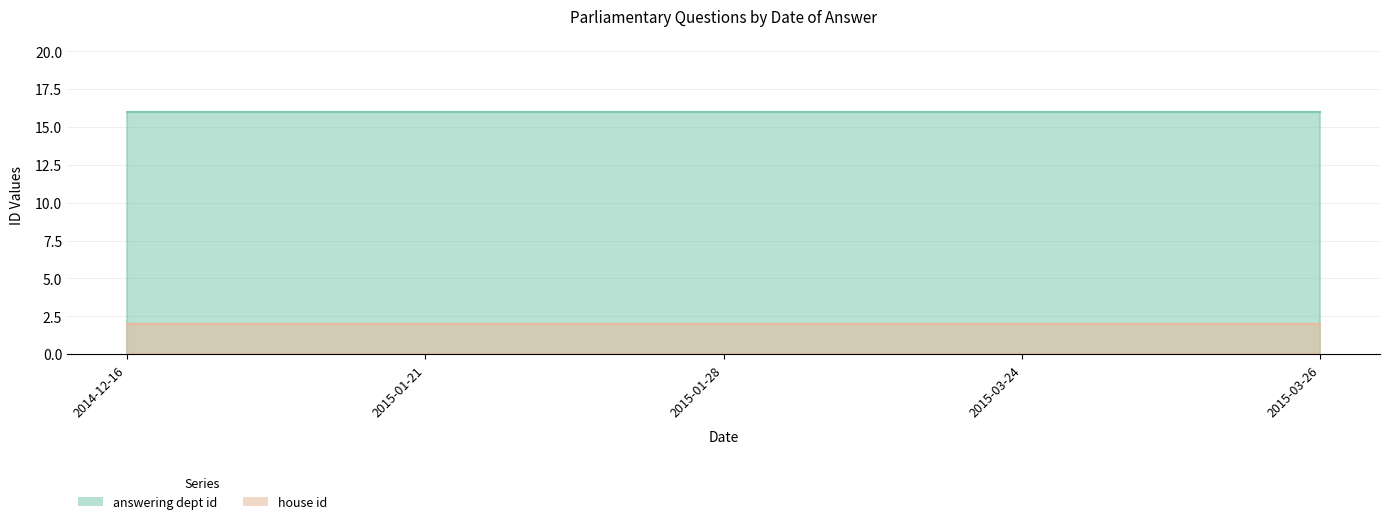

What value does the answering dept id series have at 2014-12-16?

16